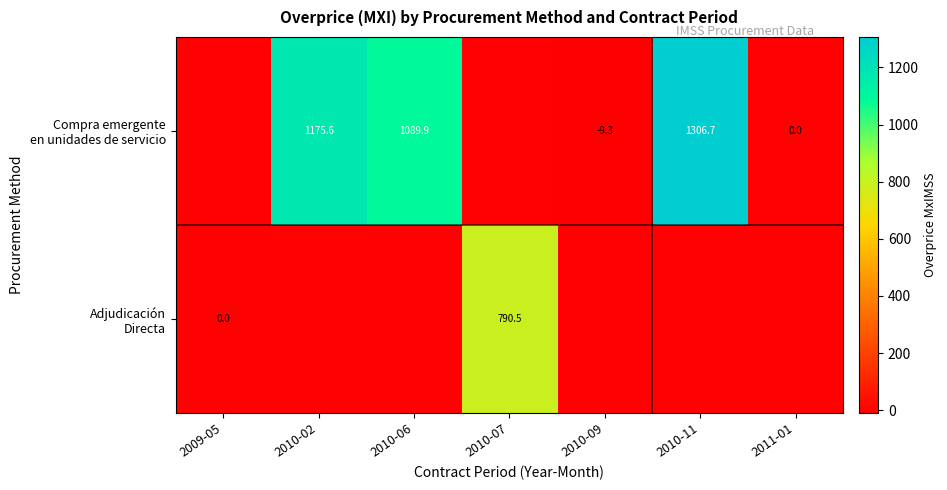

What is the difference between the maximum and minimum values in the Compra emergente en unidades de servicio series?

1316.0